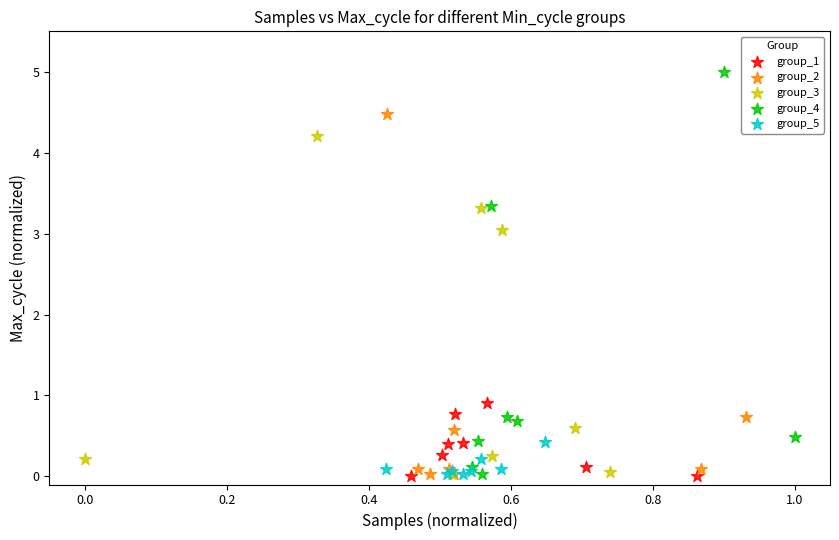

Which series contains the highest Y value?

group_4